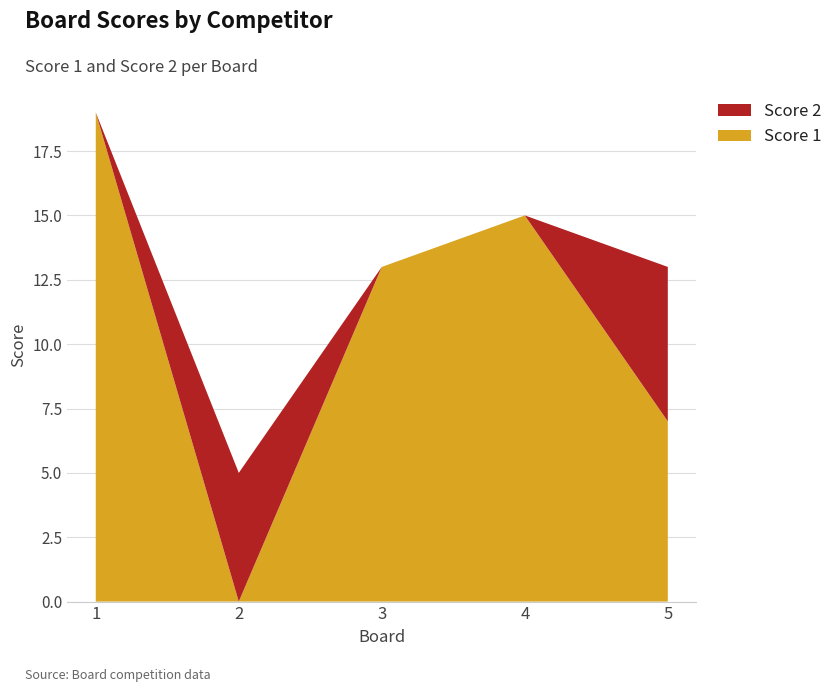

Reading left to right, what are all the values shown in this chart?

Score 1: 19	0	13	15	7
Score 2: 0	5	0	0	6